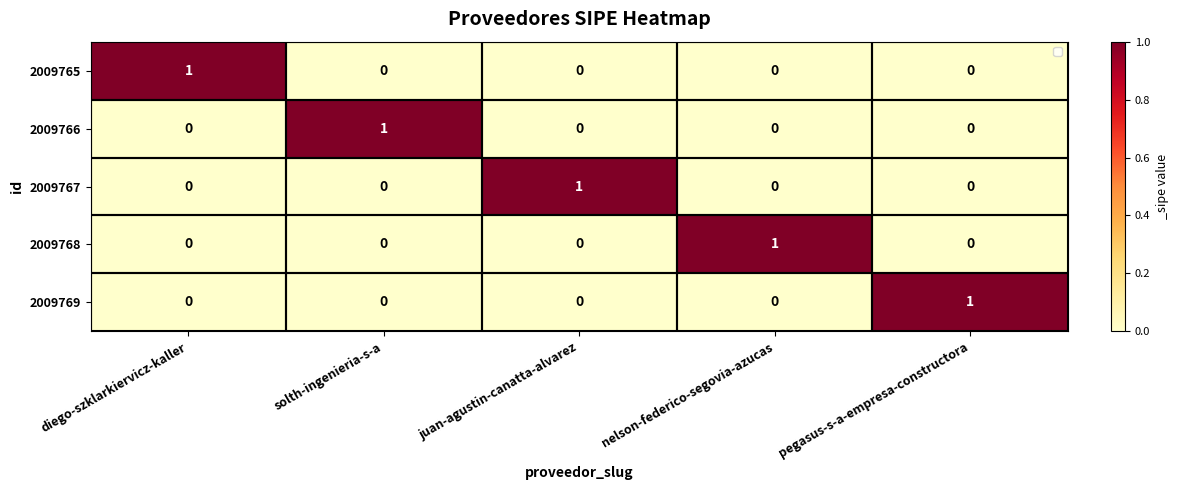

Which category has the highest value in the 2009765 series?

diego-szklarkiervicz-kaller